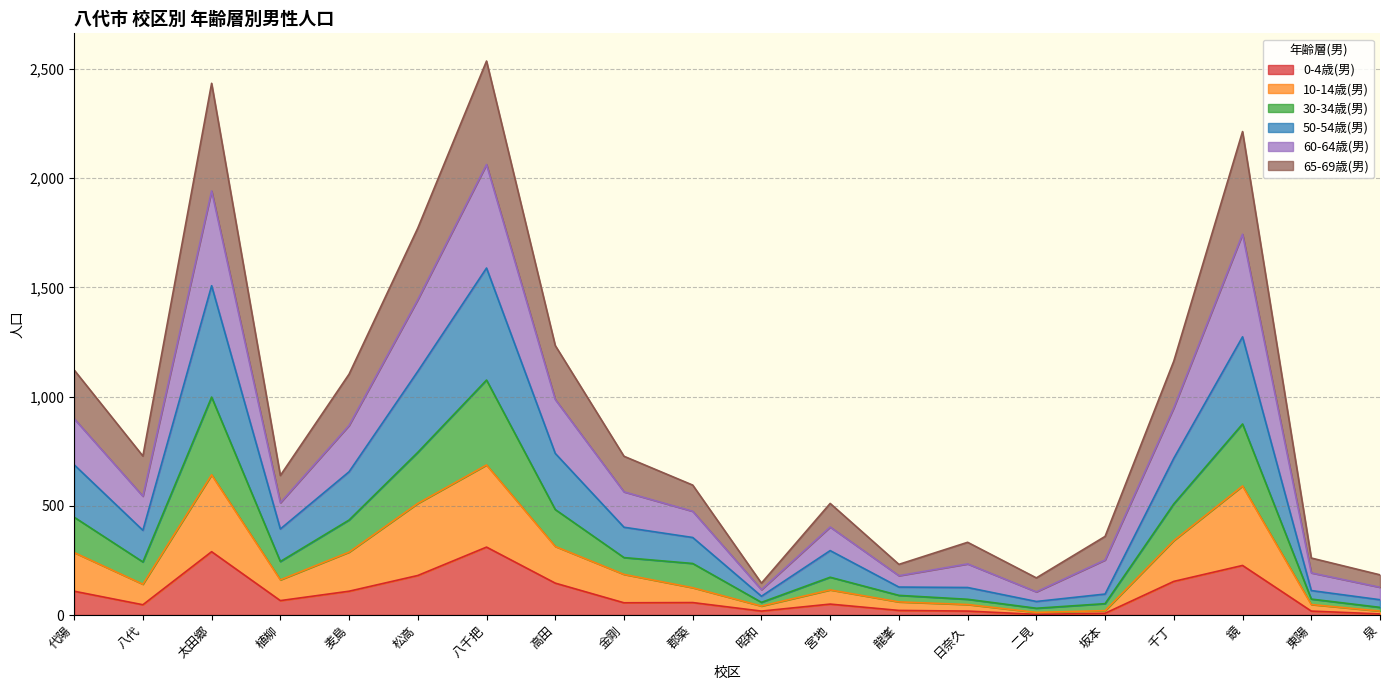

What are all the series names shown in the legend?

0-4歳(男), 10-14歳(男), 30-34歳(男), 50-54歳(男), 60-64歳(男), 65-69歳(男)